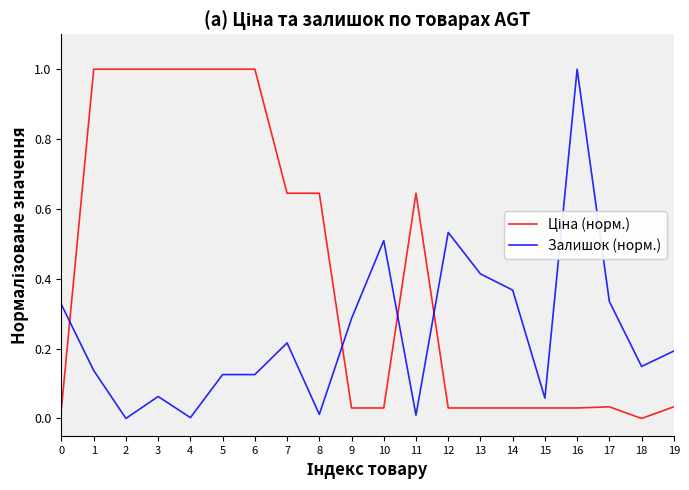

Between 13 and 19, which series saw the biggest shift?

Залишок (норм.)